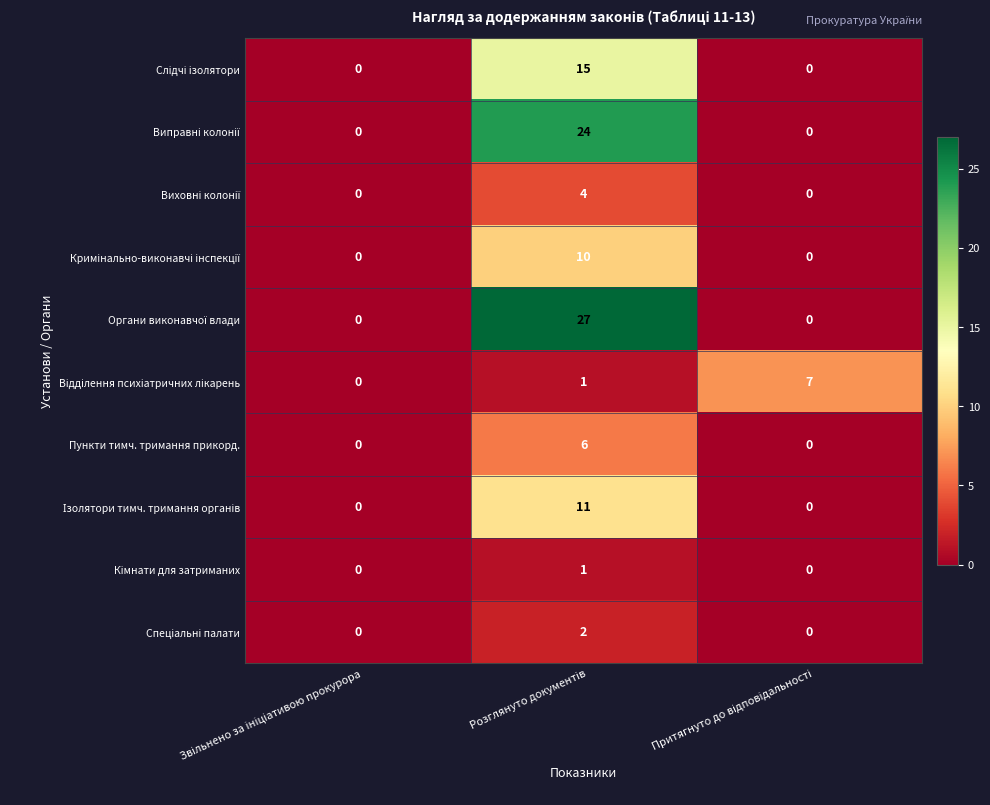

What is the greatest value displayed?

27